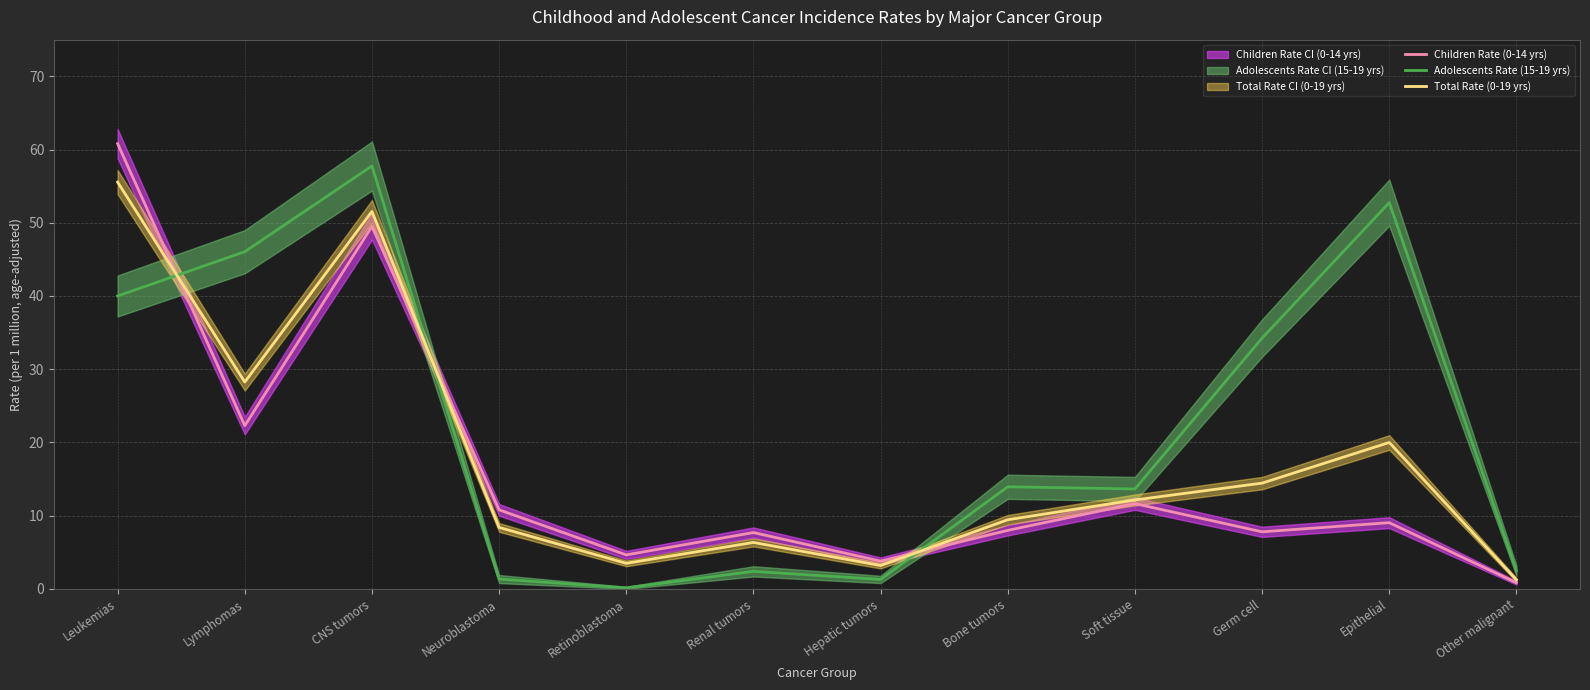

What is the spread (max minus min) of values at Other malignant?

1.6